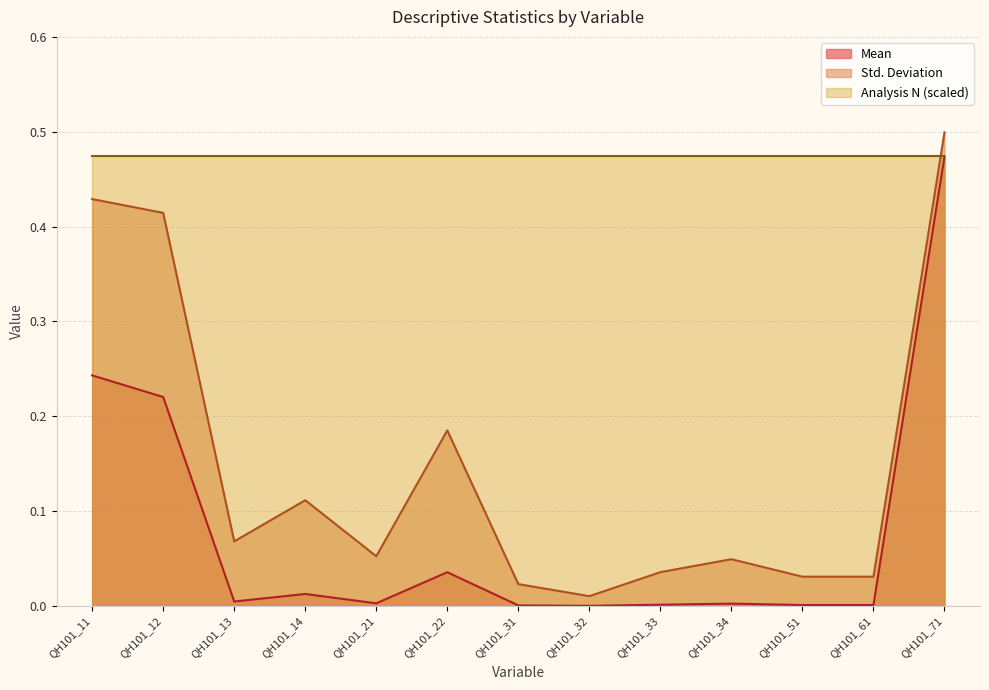

List the series in order of their overall mean, lowest first.

Mean, Std. Deviation, Analysis N (scaled)